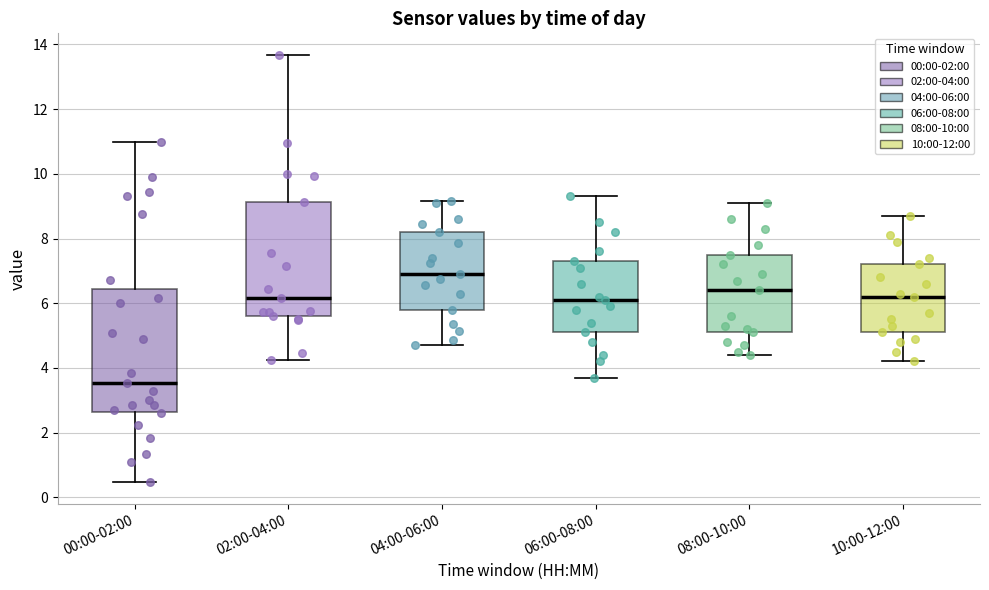

Reading left to right, transcribe this box plot: for each box, give where its median line is, the range the box spans, and where its two whiskers end, as read against the y-axis. The values are not printed on the chart, so give them approximately, as read against the axis.

00:00-02:00: median 3.6, box 2.6 to 6.4, whiskers 0.4 to 11.0
02:00-04:00: median 6.2, box 5.6 to 9.2, whiskers 4.2 to 13.6
04:00-06:00: median 7.0, box 5.8 to 8.2, whiskers 4.8 to 9.2
06:00-08:00: median 6.2, box 5.2 to 7.4, whiskers 3.8 to 9.4
08:00-10:00: median 6.4, box 5.2 to 7.6, whiskers 4.4 to 9.2
10:00-12:00: median 6.2, box 5.2 to 7.2, whiskers 4.2 to 8.8